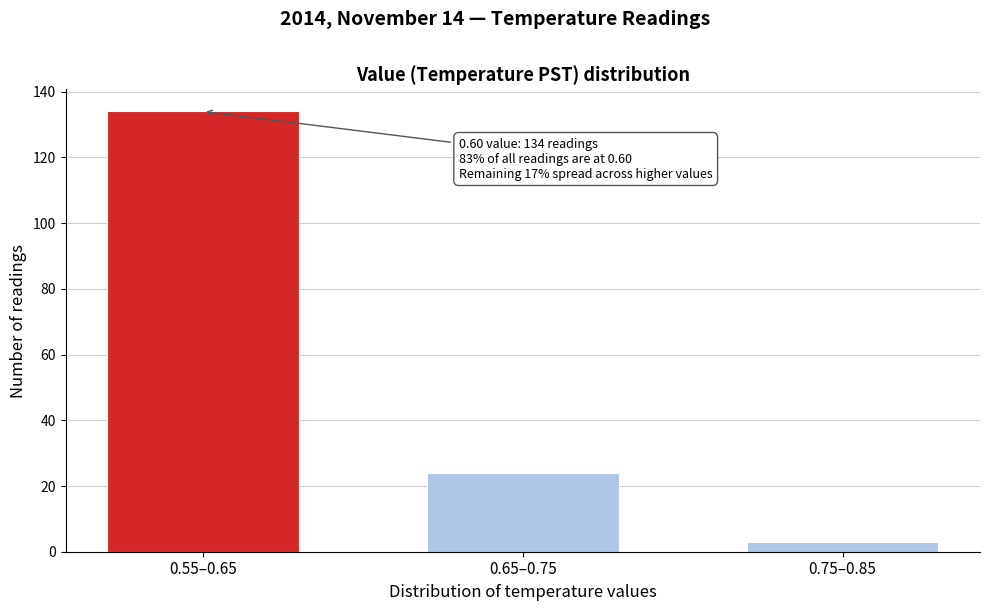

Reading left to right, transcribe all the data shown in this chart.

134	24	3